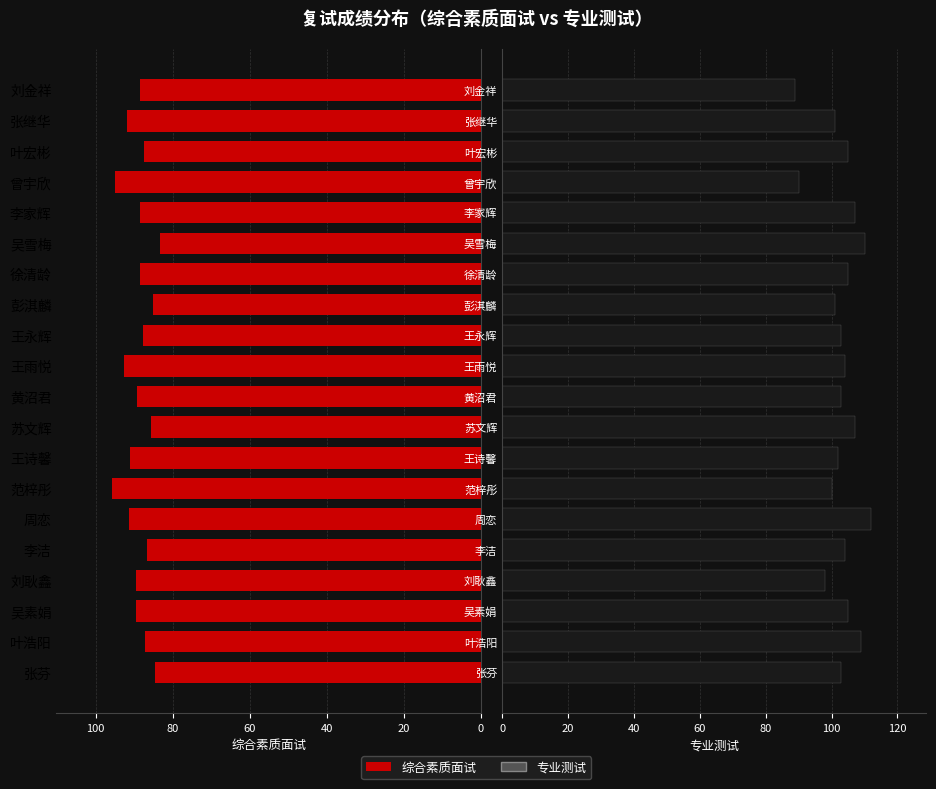

Which series has the largest range (max minus min)?

专业测试